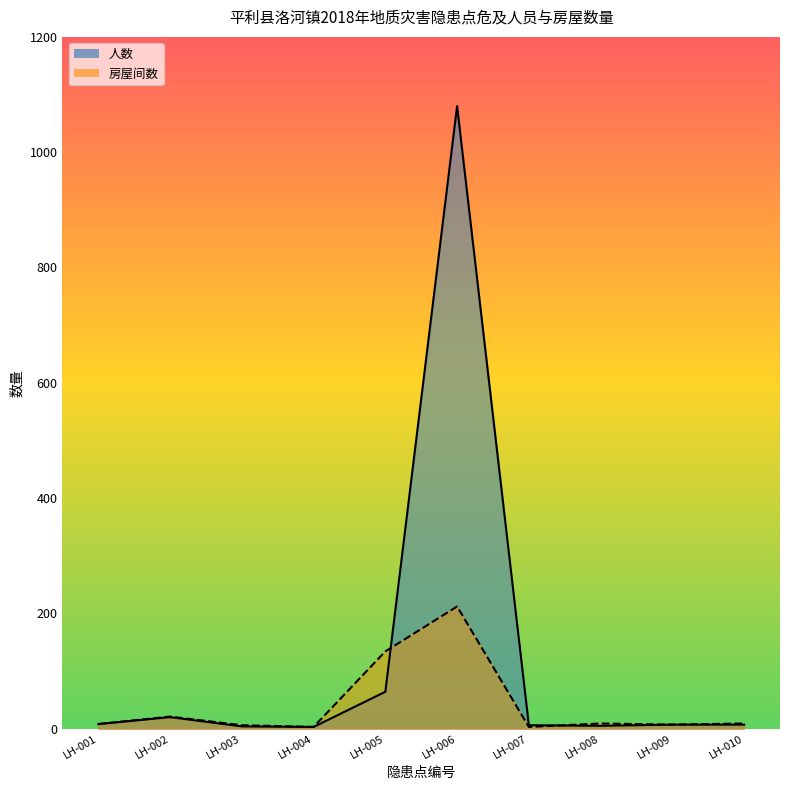

Which series has the largest total across all categories?

人数